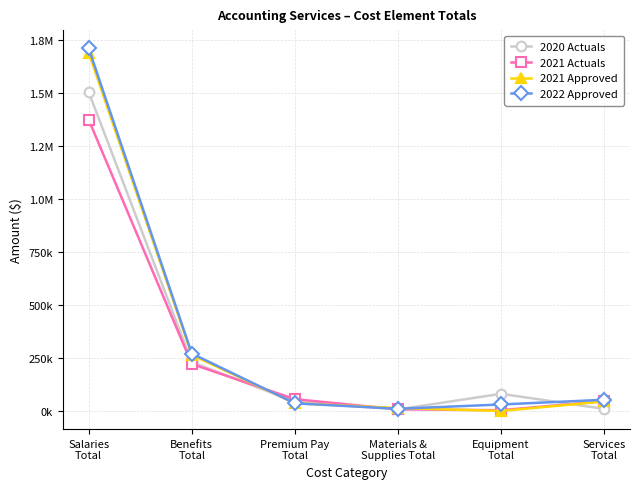

Read the 2020 Actuals value at Premium Pay
Total.

43779.8